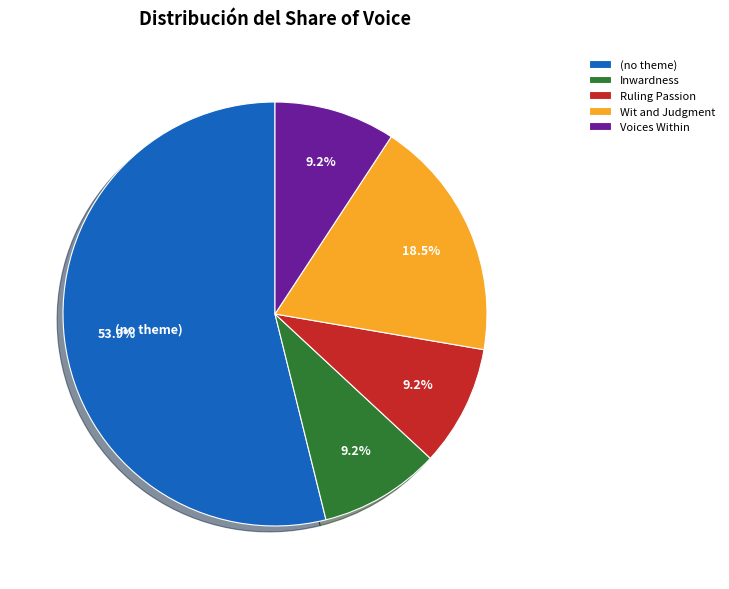

How many slices are in this pie chart?

5